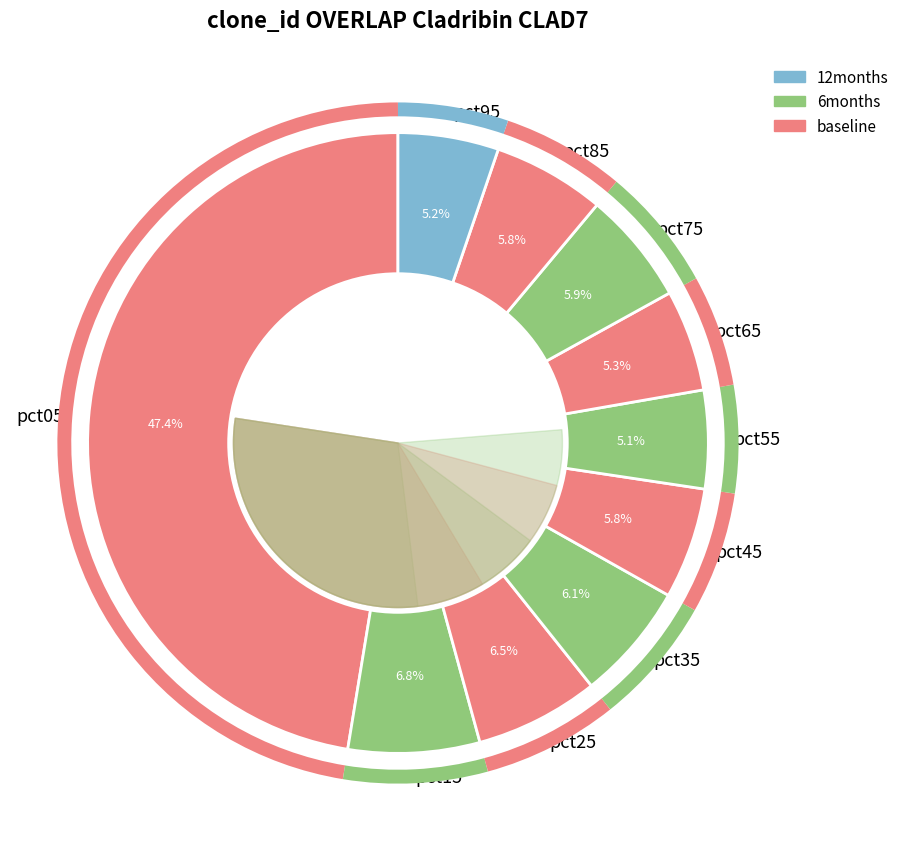

To the nearest percent, what is the difference between the largest and smallest slice percentages?

42%